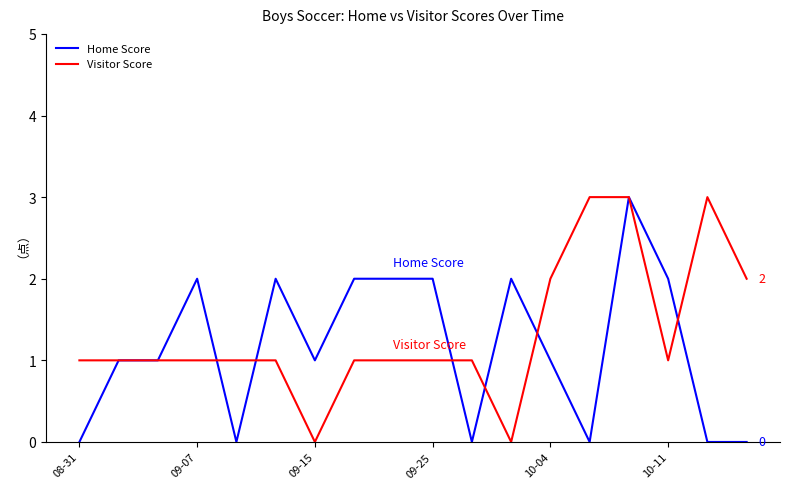

What is the greatest value displayed?

3